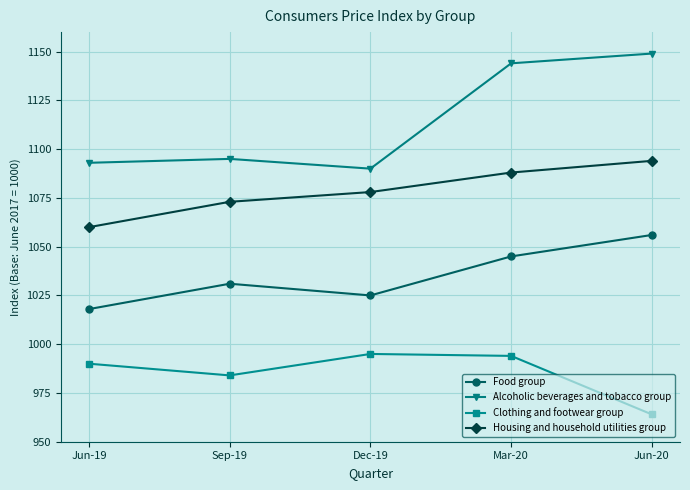

Which category has the highest value across all series?

Jun-20